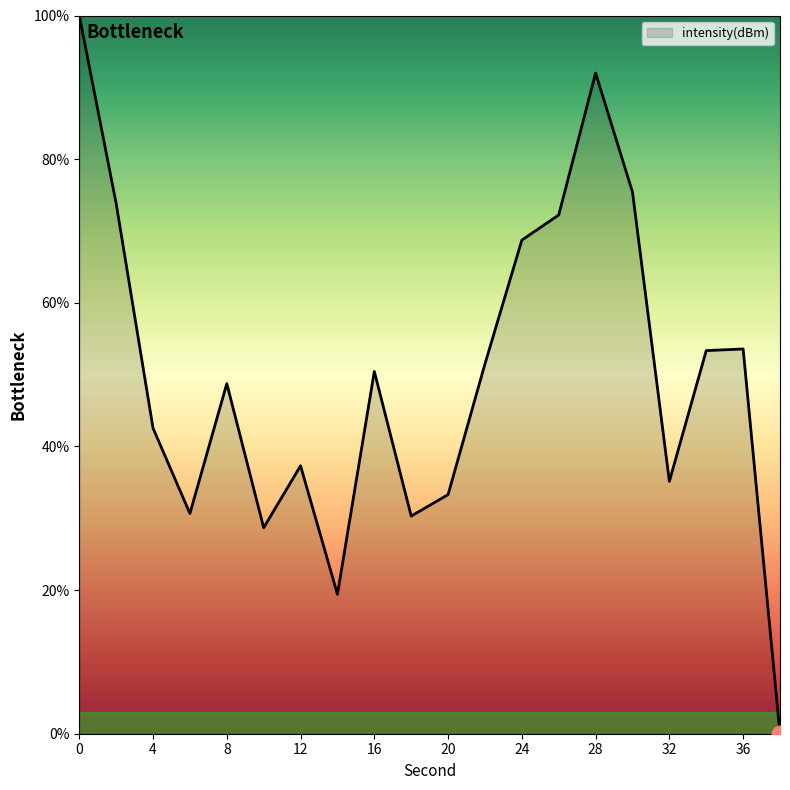

What is the maximum value shown in the chart?

100.0